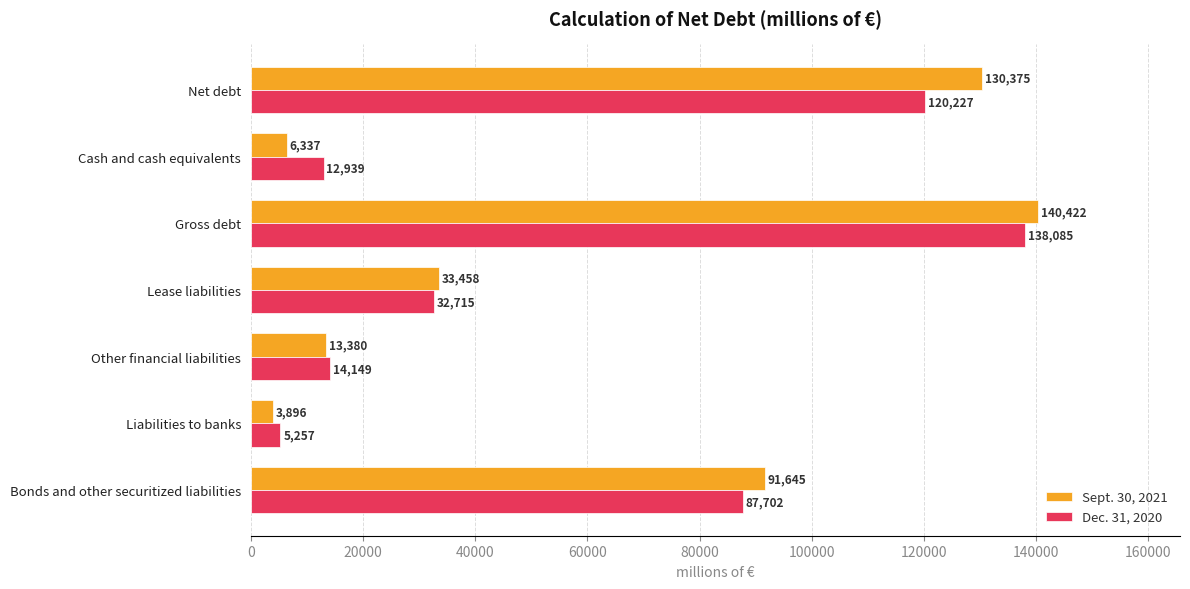

What is the highest value of the Sept. 30, 2021 series?

140422